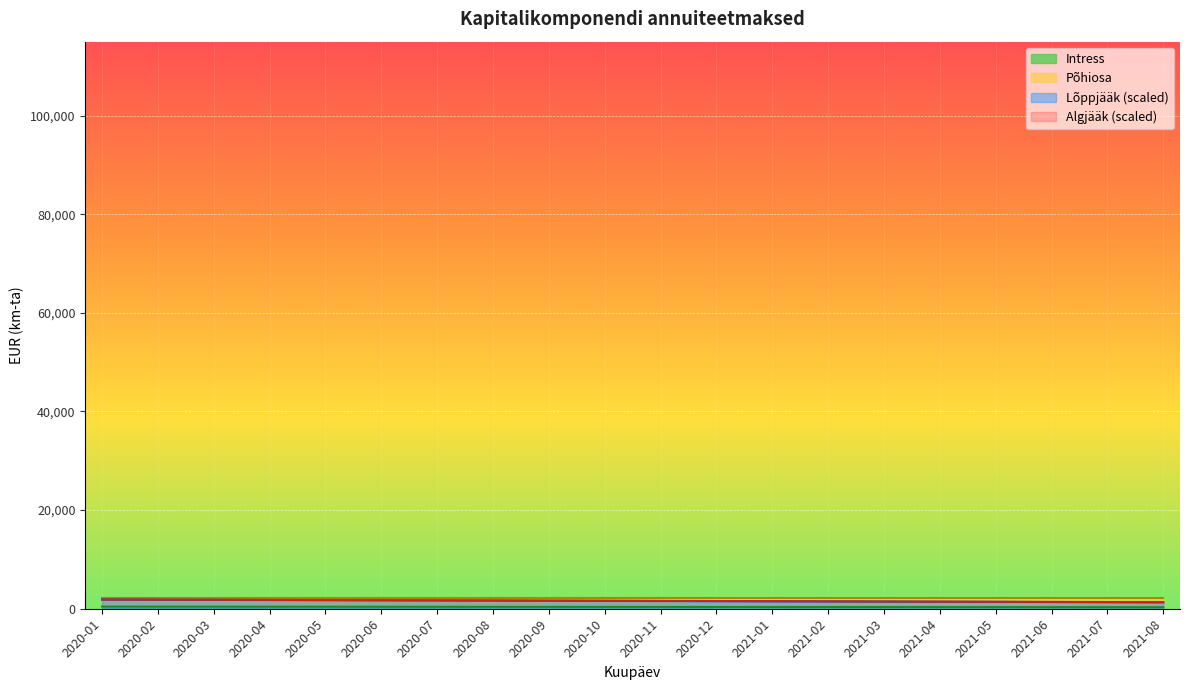

Which series has the largest total across all categories?

Põhiosa